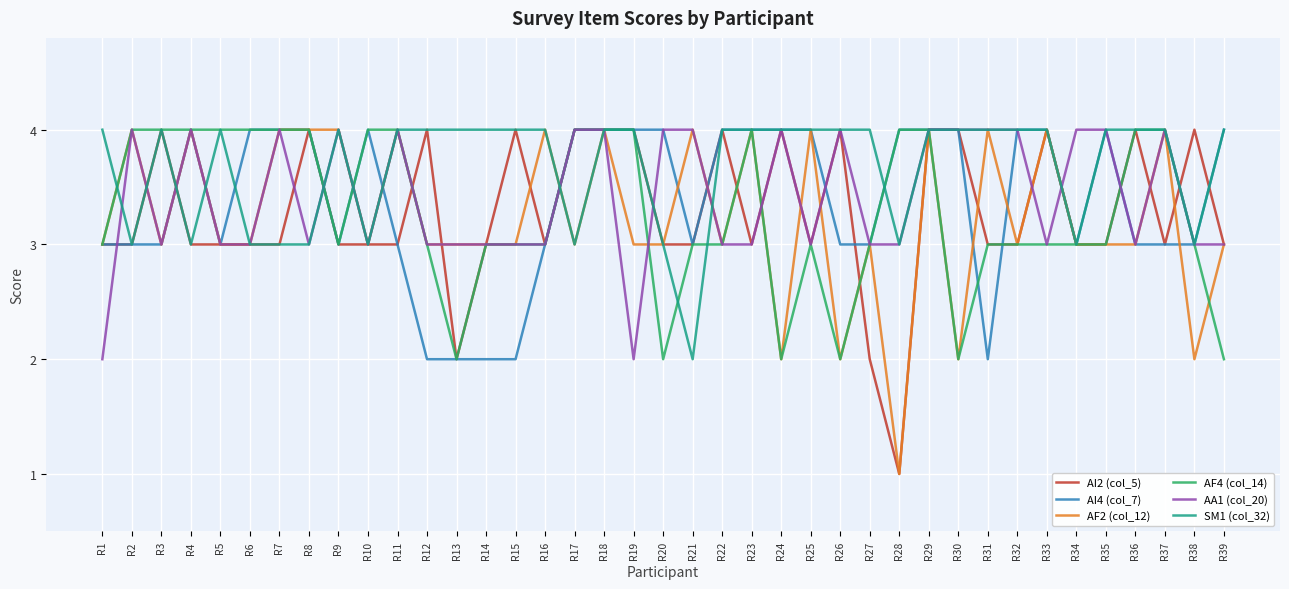

The value of SM1 (col_32) at R2 is 1. True or false?

False